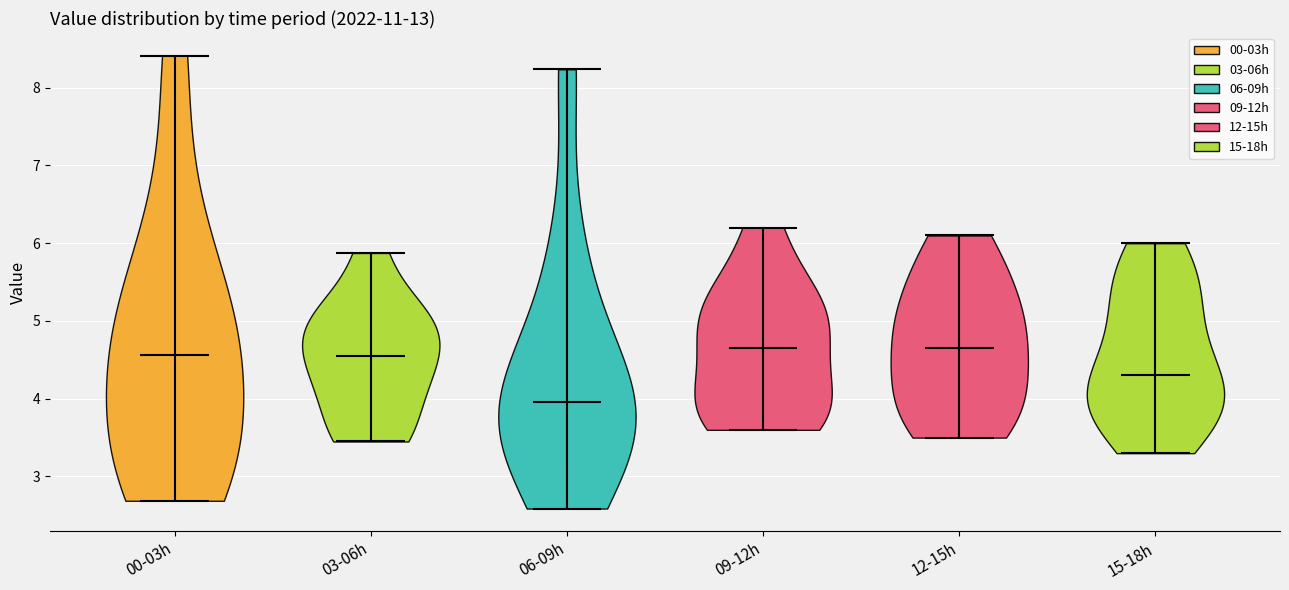

What is the lowest point the violin for 09-12h reaches on the y-axis? The values are not printed on the chart, so give them approximately, as read against the axis.

3.6